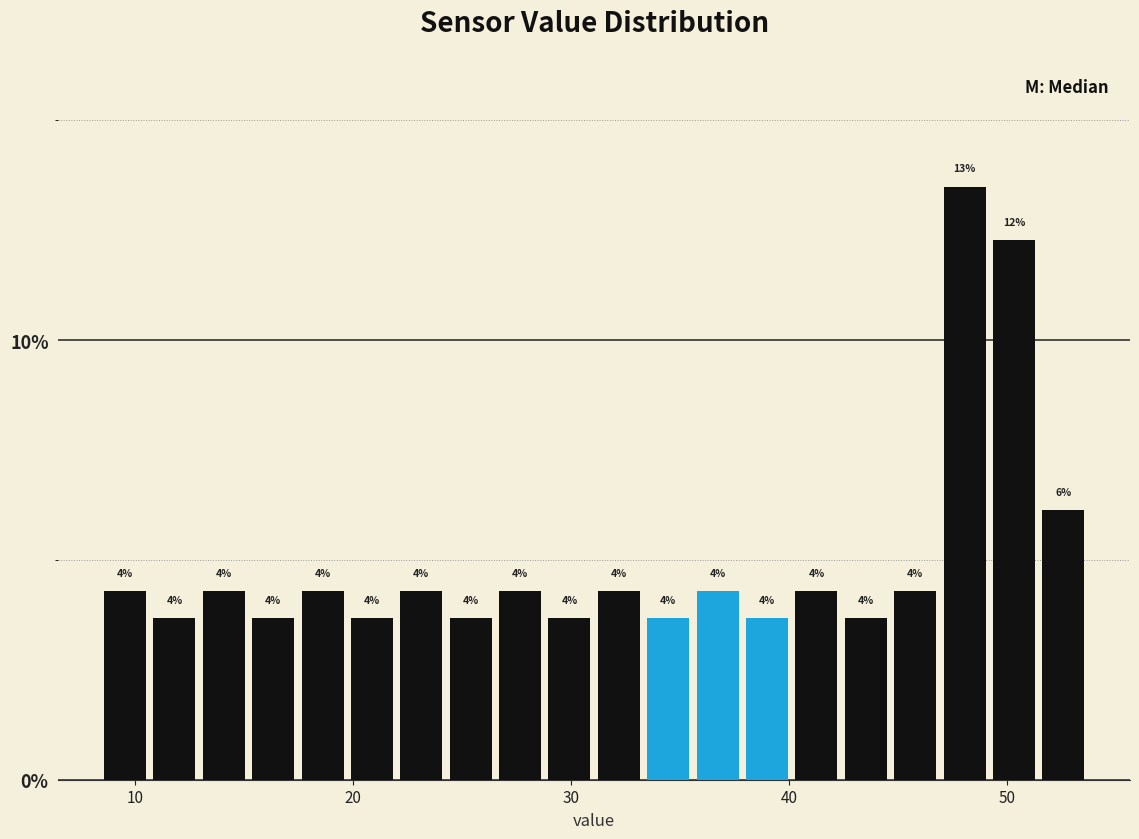

Around what value on the x-axis is the tallest bar? Give the approximate position of its centre, as read against the axis.

48